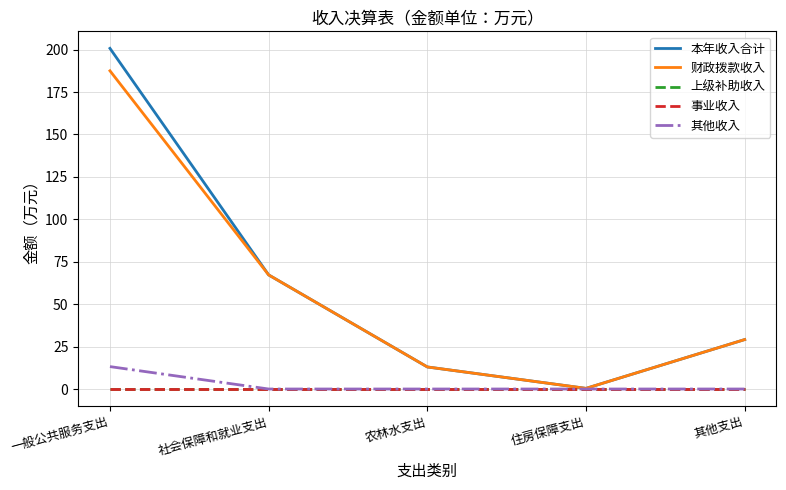

Reading left to right, what are all the values shown in this chart?

本年收入合计: 200.7	67.2	13.0	0.4	29.1
财政拨款收入: 187.5	67.2	13.0	0.4	29.1
上级补助收入: 0.0	0.0	0.0	0.0	0.0
事业收入: 0.0	0.0	0.0	0.0	0.0
其他收入: 13.2	0.0	0.0	0.0	0.0